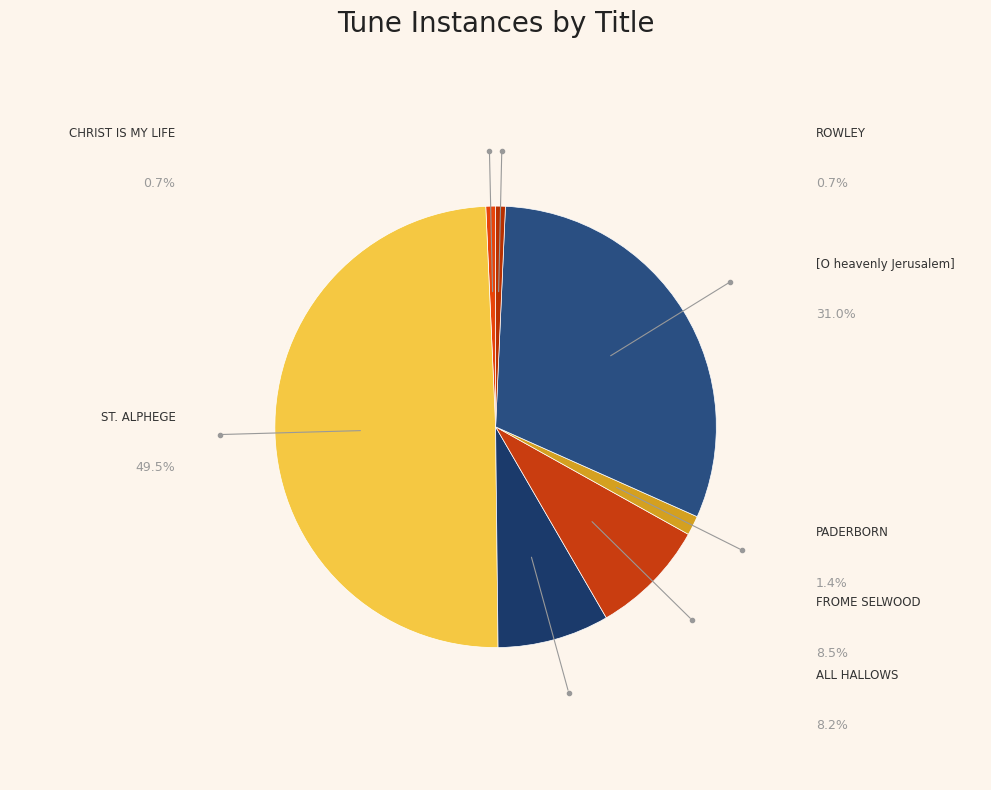

How many segments does this pie chart have?

7